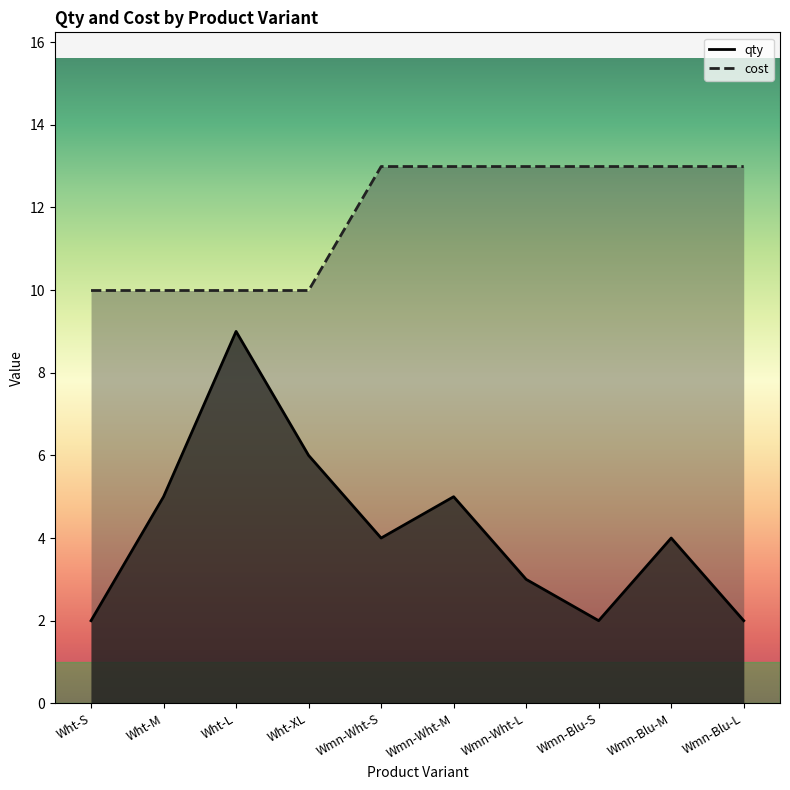

What is the value of the cost point at the 6th from the left?

13.0